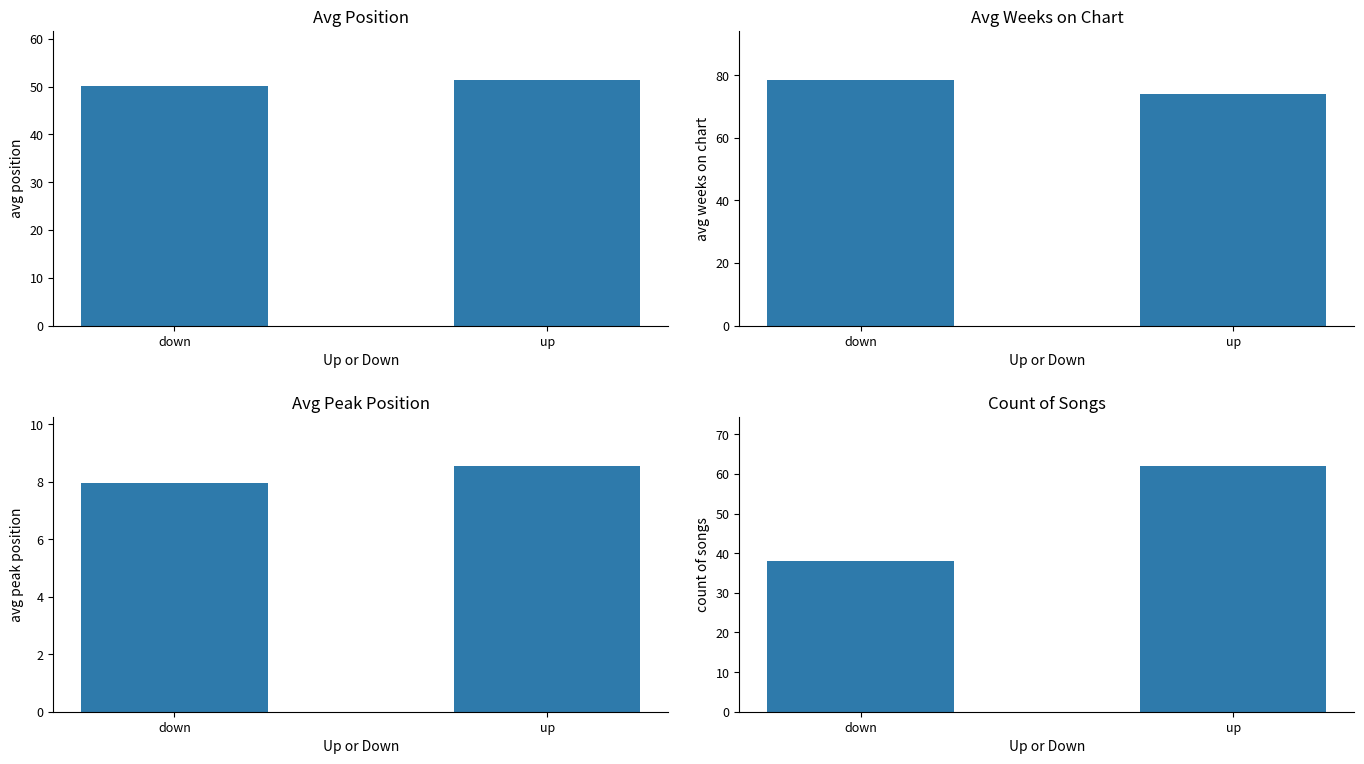

How many values in the Avg Weeks on Chart series are below 78?

1